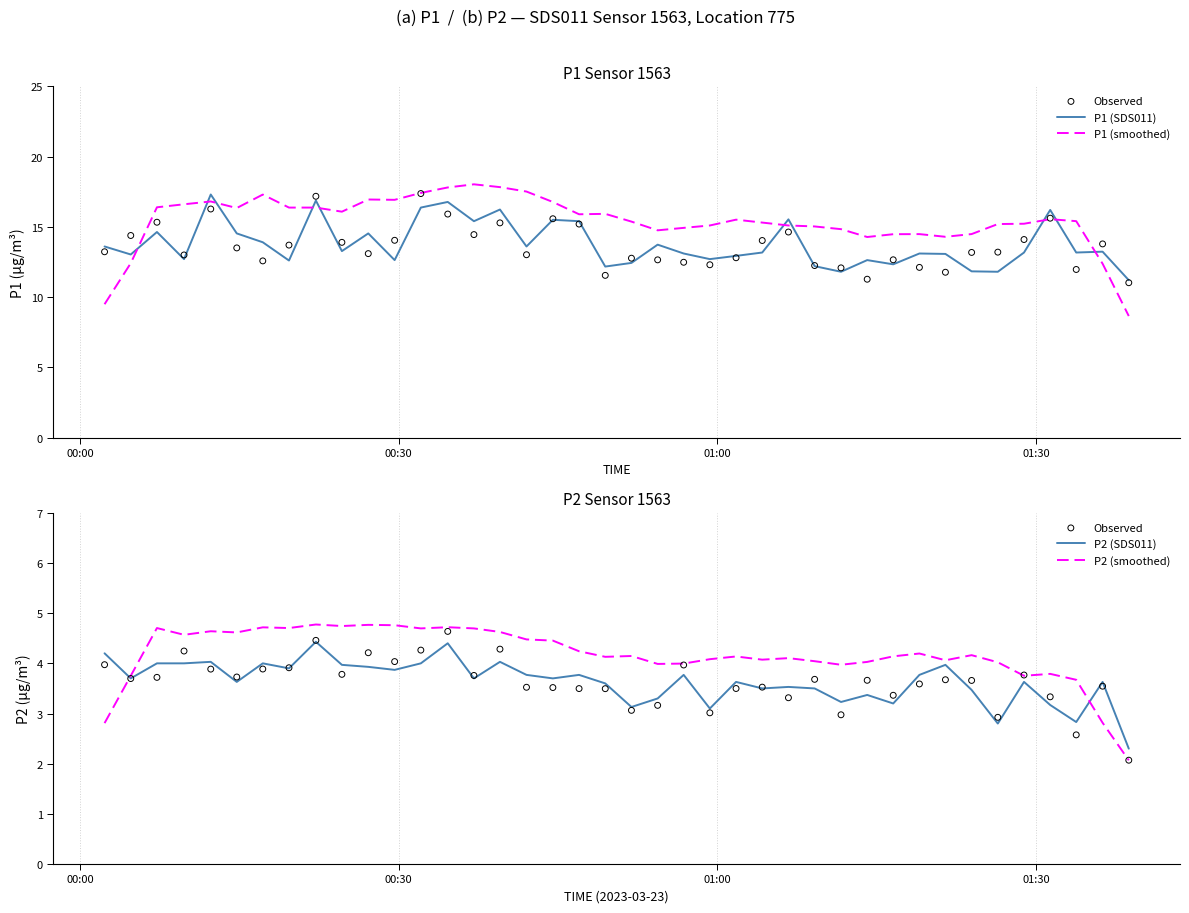

Which series has the widest spread of Y values?

P1 (smoothed)